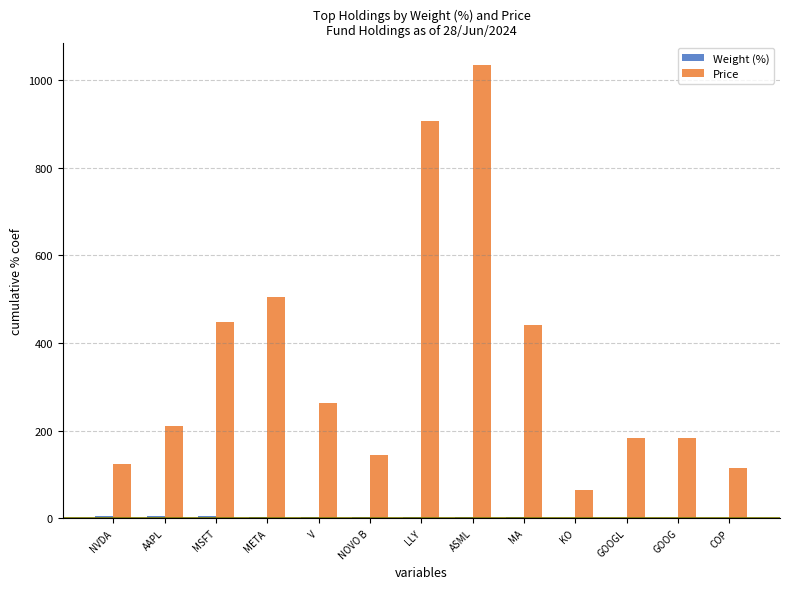

What is the maximum value shown in the chart?

1033.4